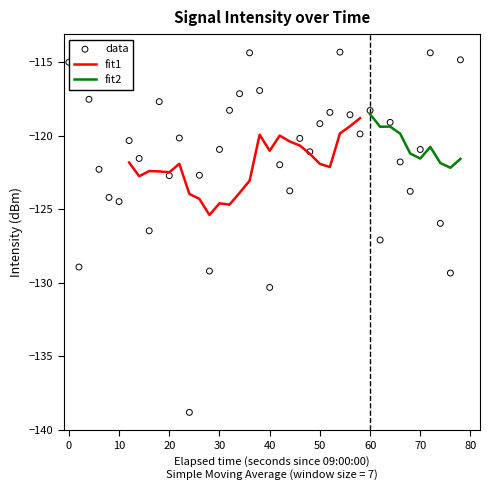

Which series reaches the maximum Y coordinate?

data